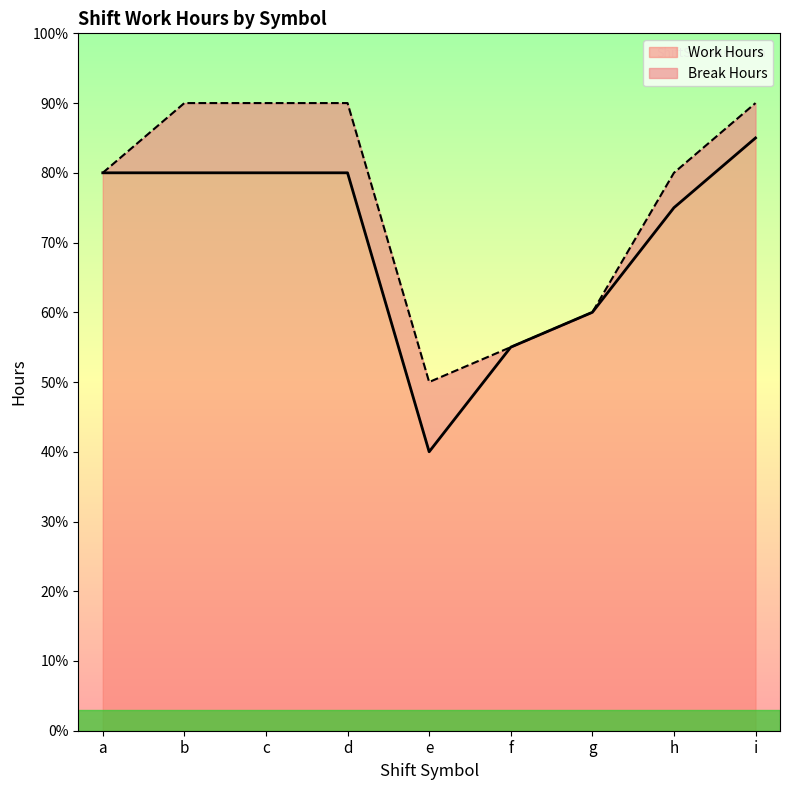

Reading right to left, extract all data points from this chart.

i=8.5	h=7.5	g=6.0	f=5.5	e=4.0	d=8.0	c=8.0	b=8.0	a=8.0